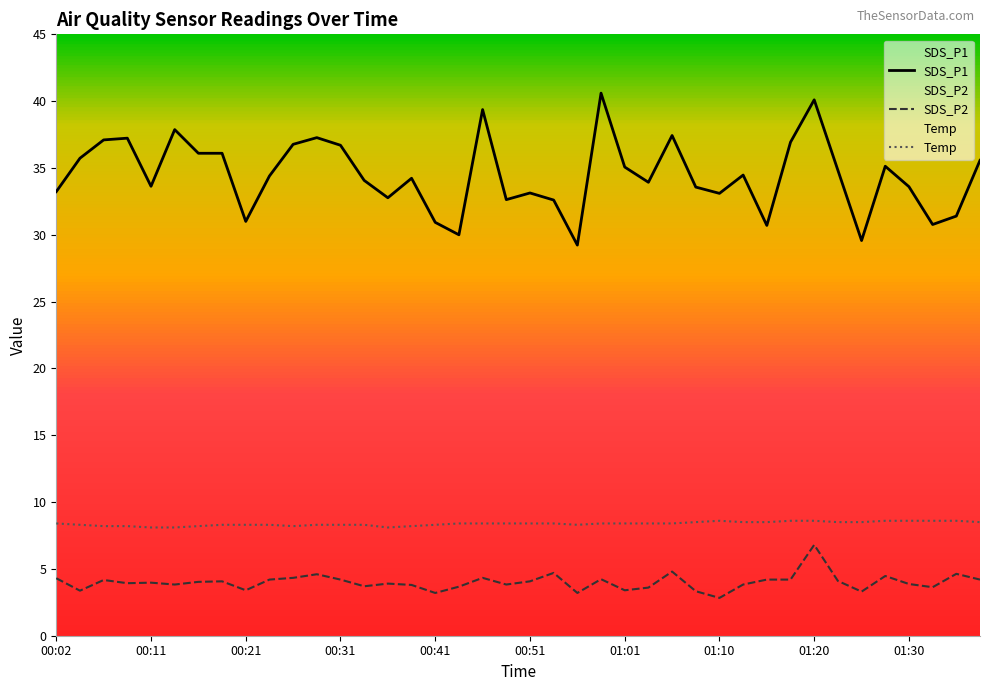

What are all the series names shown in the legend?

SDS_P1, SDS_P2, Temp